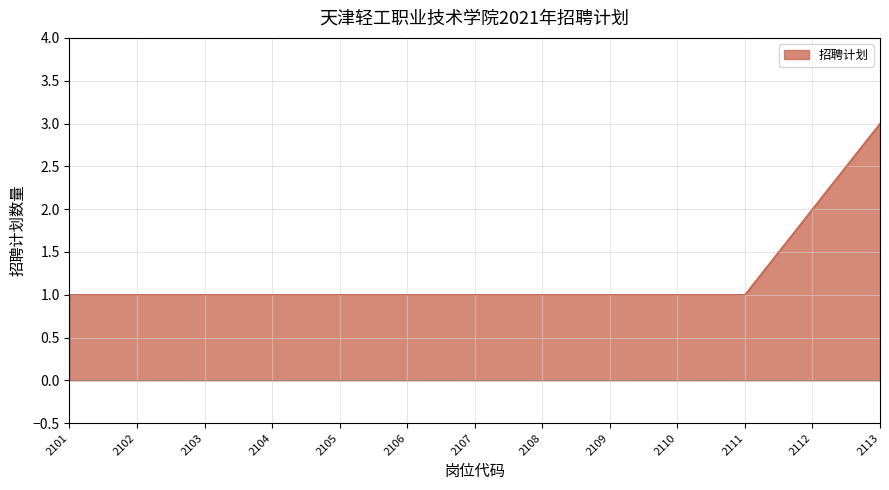

What is the smallest value displayed?

1